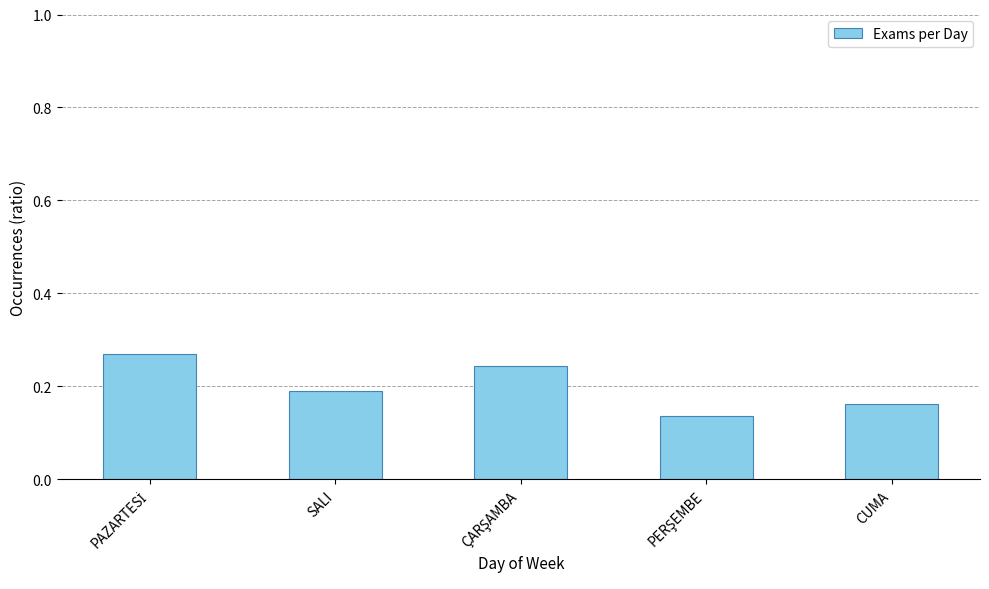

What is the label of the 1st bar from the right?

CUMA